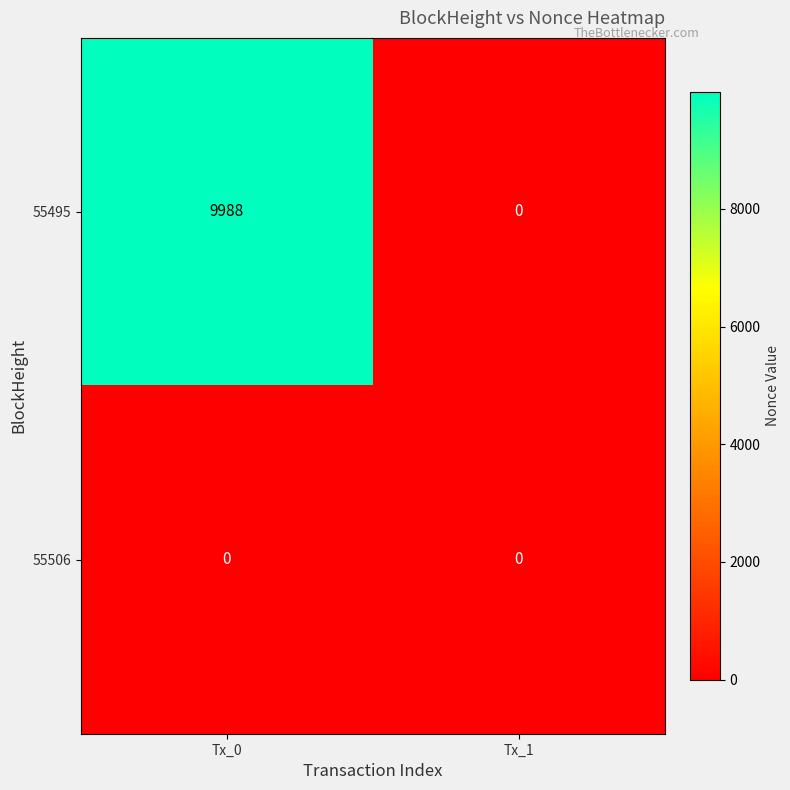

At how many categories does at least one series exceed 8144?

1